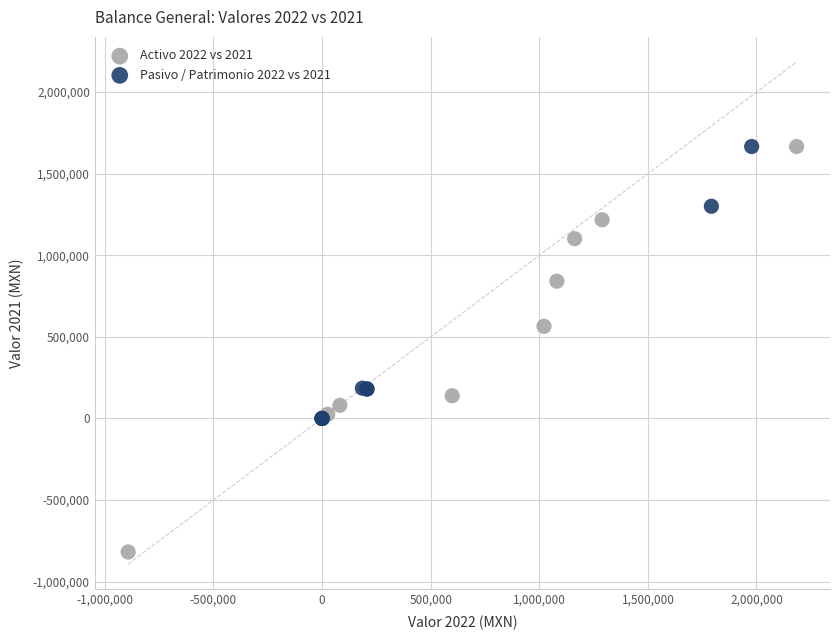

Which series reaches the minimum Y coordinate?

Activo 2022 vs 2021